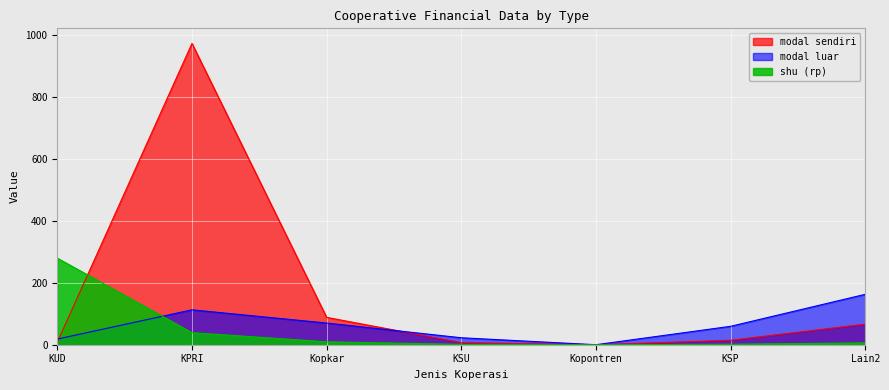

What position from the right is Kopontren?

3